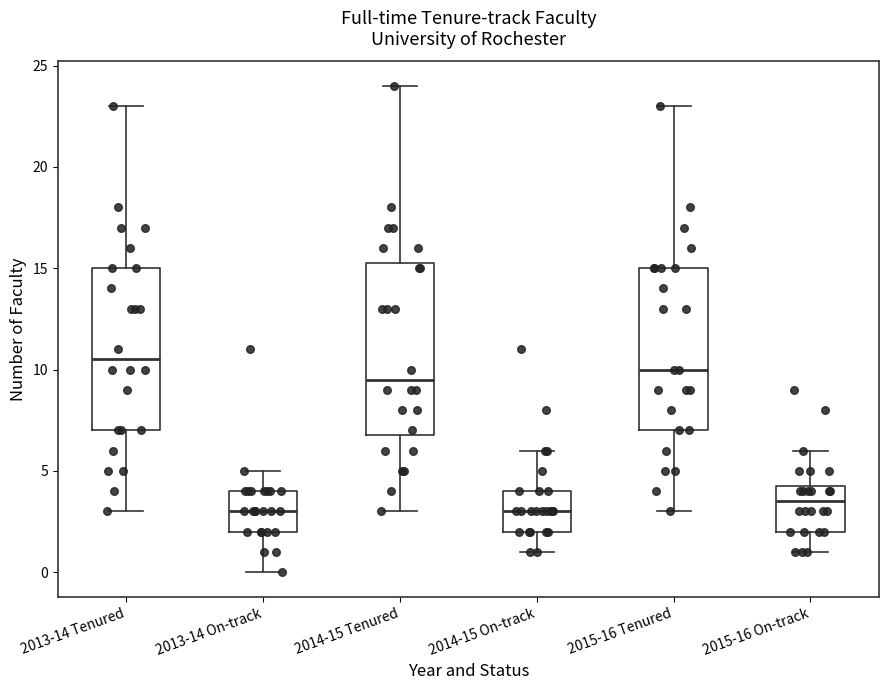

Where does the lower whisker of the box for 2013-14 Tenured end on the y-axis? The values are not printed on the chart, so give them approximately, as read against the axis.

3.0